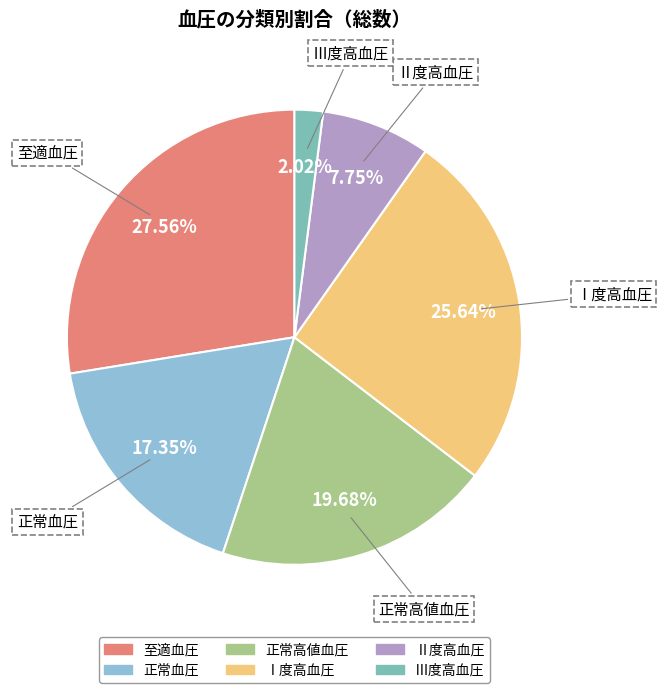

Is there a majority slice in this chart?

No